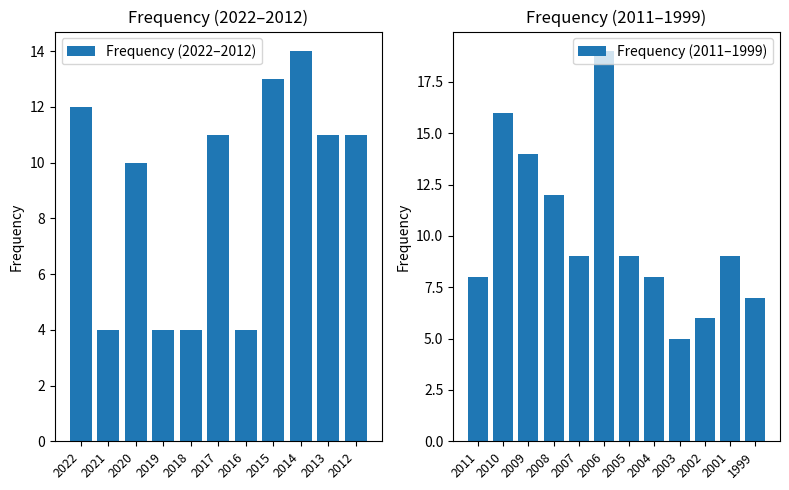

Reading left to right, extract all data points from this chart.

12	4	10	4	4	11	4	13	14	11	11	8	16	14	12	9	19	9	8	5	6	9	7